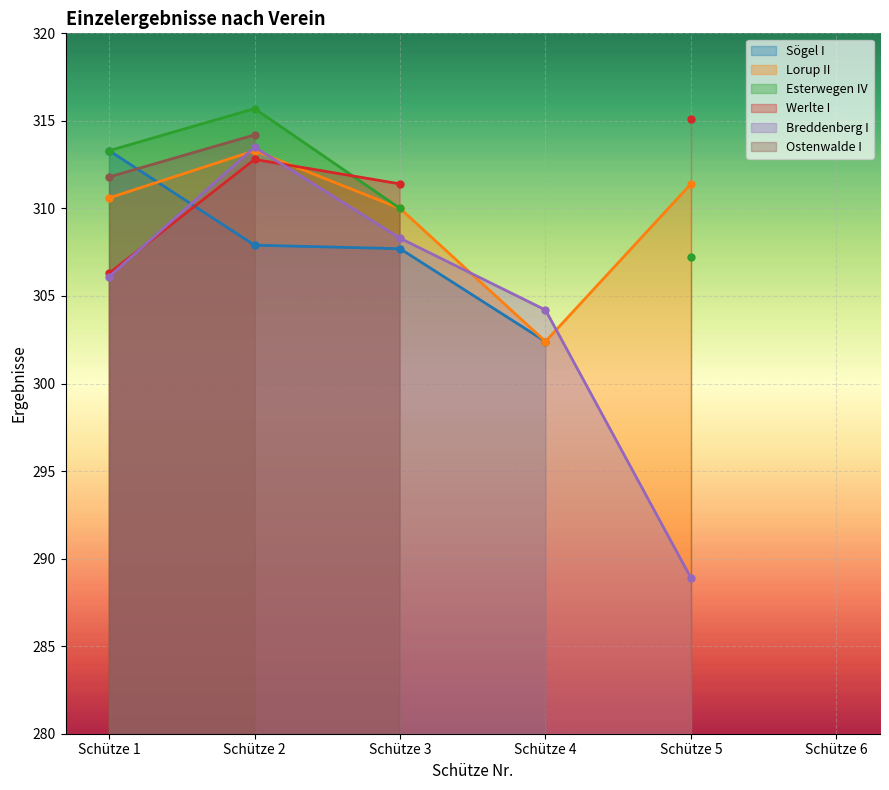

How many values in Sögel I are above zero?

4